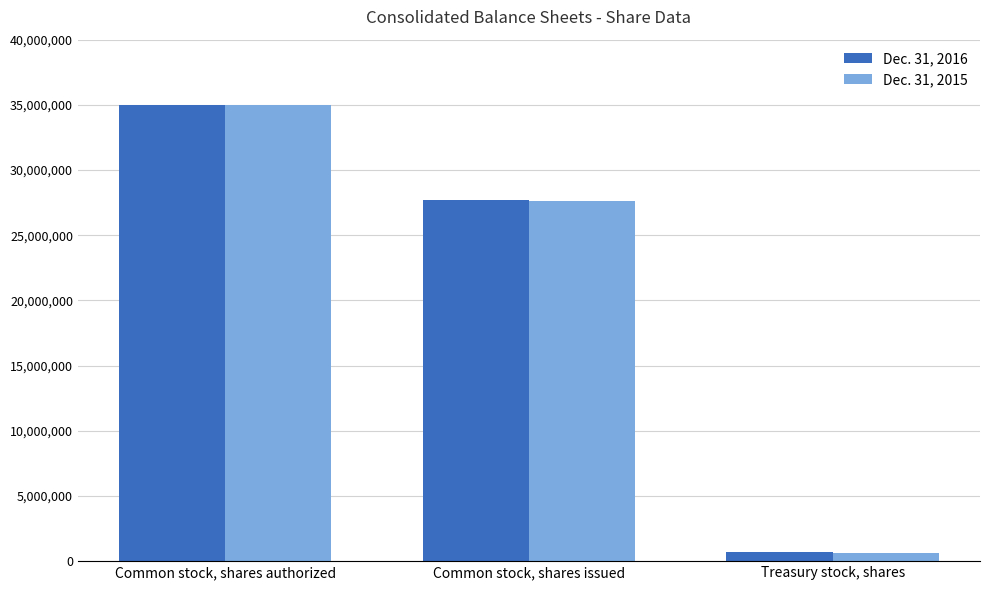

Count the Dec. 31, 2016 values in the range 666147 to 35000000.

3